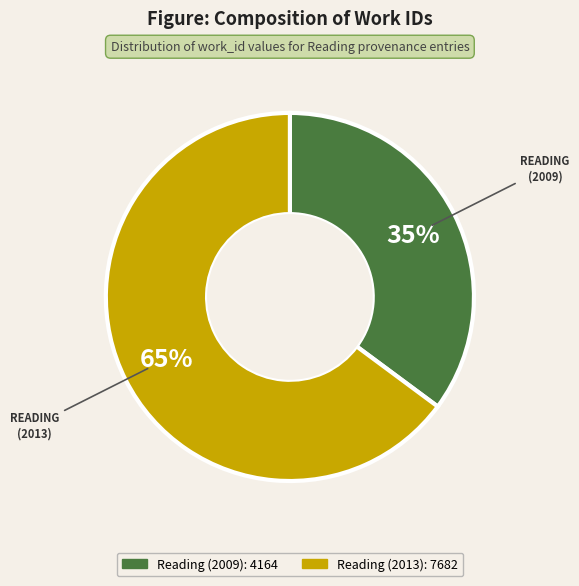

How many slices are in this pie chart?

2